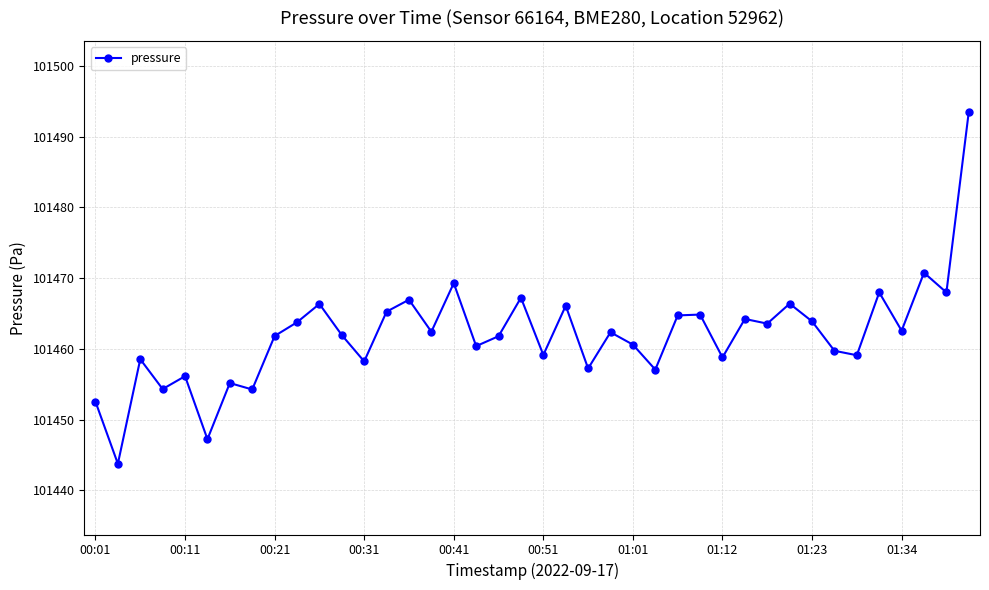

Does the chart display data point markers on the line(s)?

Yes